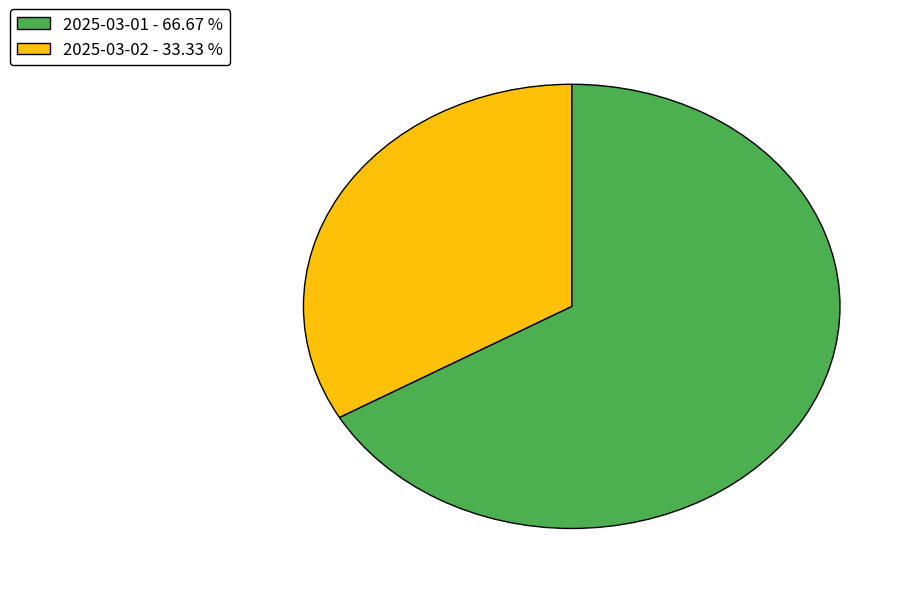

What is the ratio of the value at 2025-03-02 to the value at 2025-03-01?

0.5